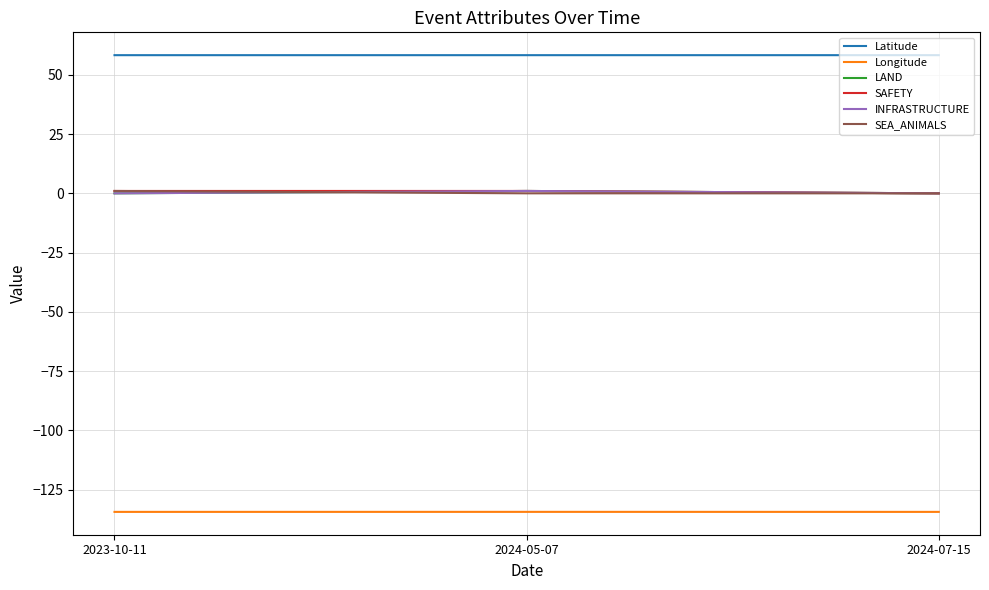

What is the spread (max minus min) of values at 2024-05-07?

192.7